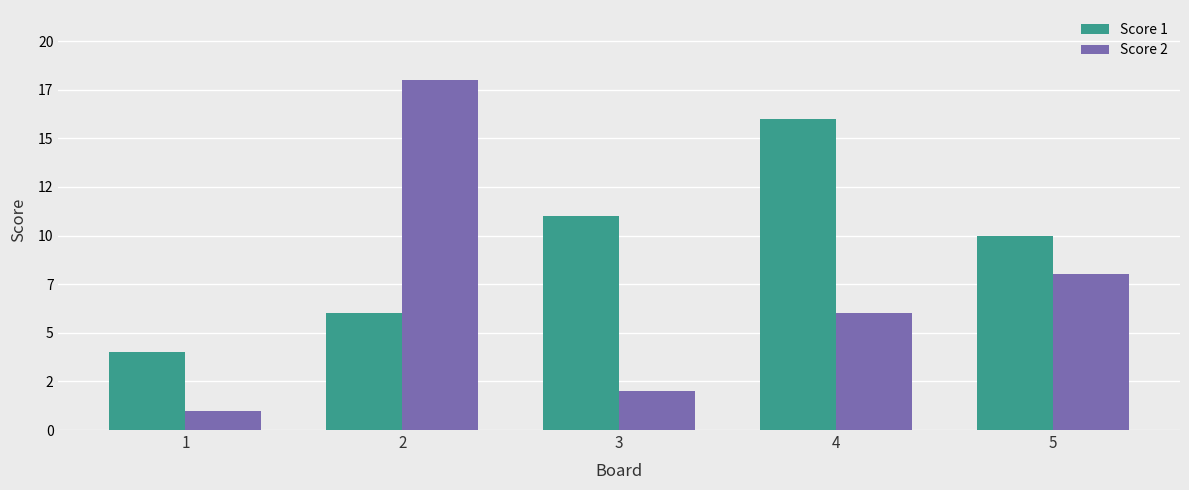

Reading right to left, what are all the values shown in this chart?

Score 1: 10	16	11	6	4
Score 2: 8	6	2	18	1